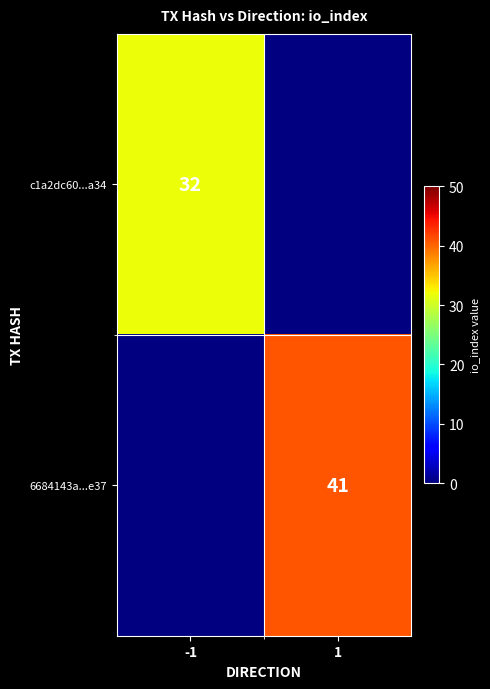

True or false: c1a2dc60...a34 has a value of 32 at -1.

True